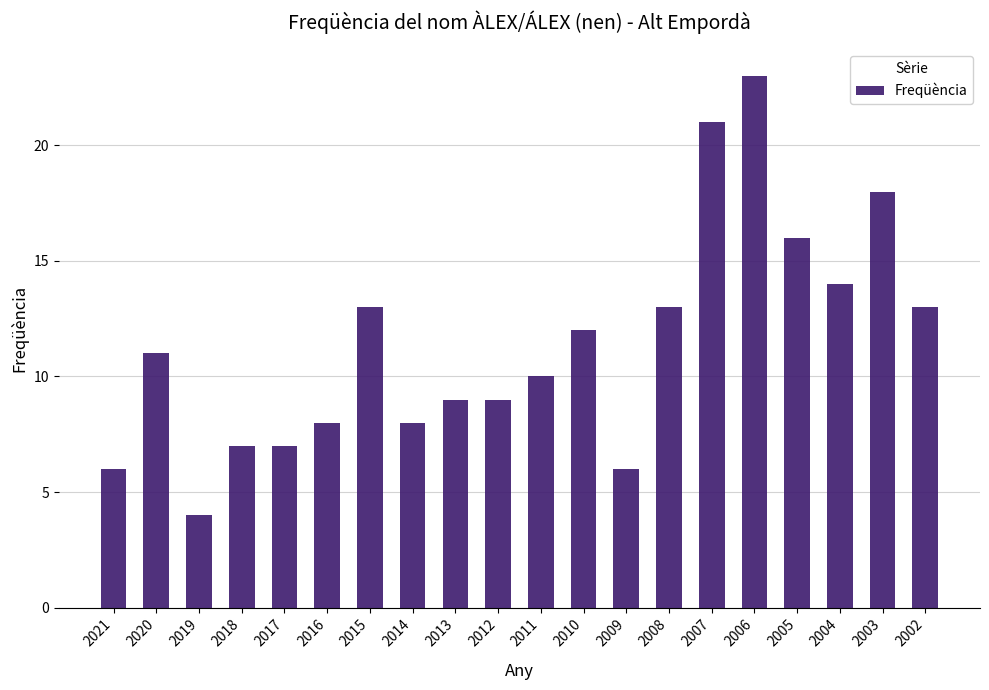

At which category does the chart reach its minimum across all series?

2019